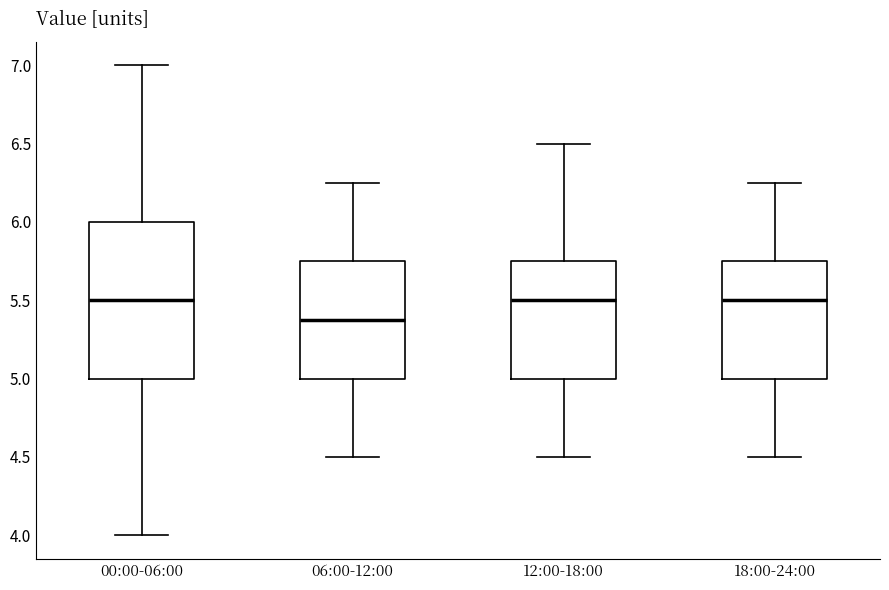

Which box's median line is the lowest?

06:00-12:00